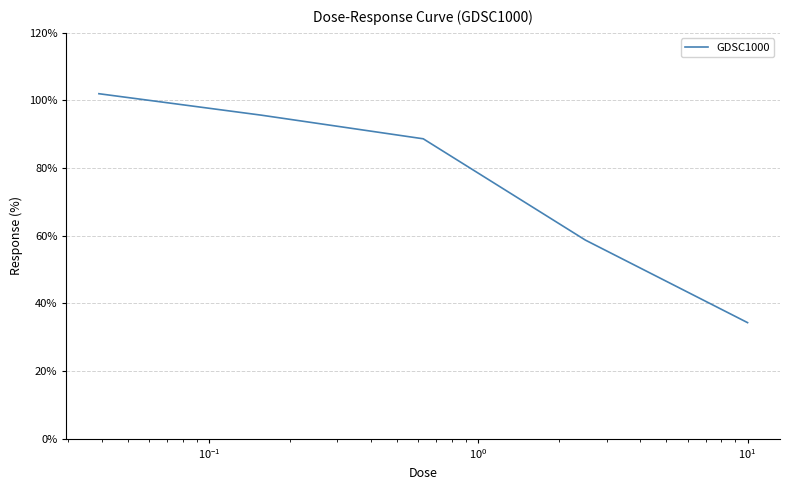

What is the smallest value displayed?

34.3